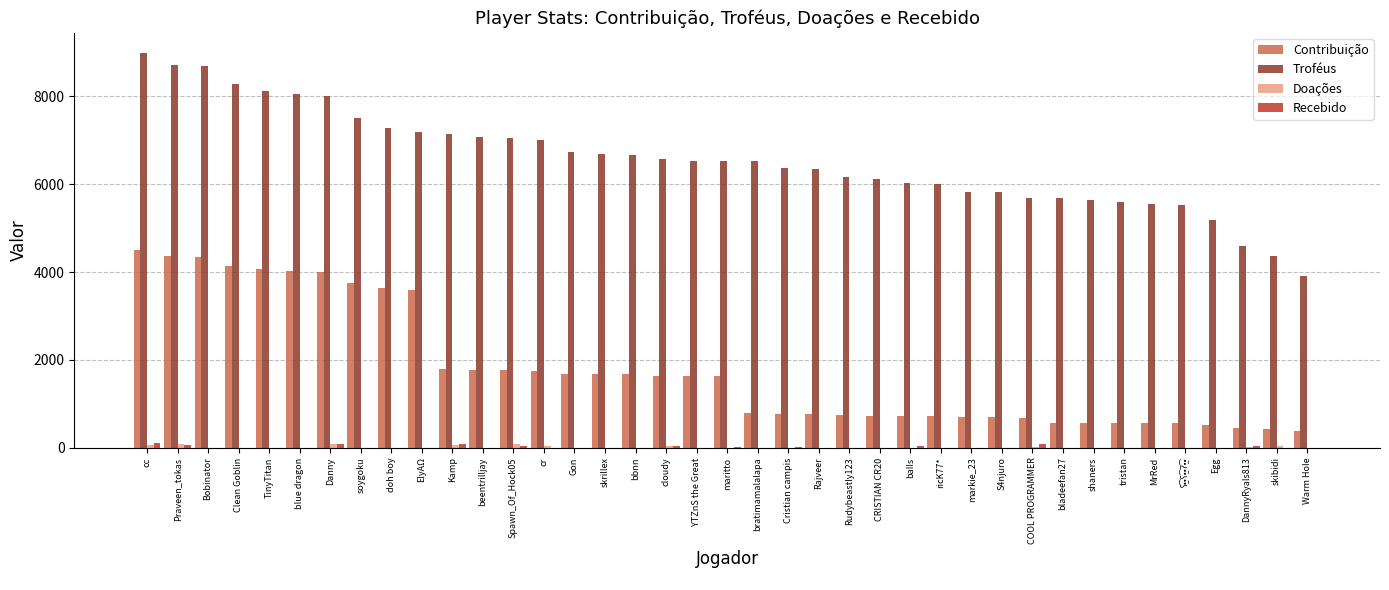

Is the value of Troféus at Cristian campis greater than the value of Recebido at YTZnS the Great?

Yes